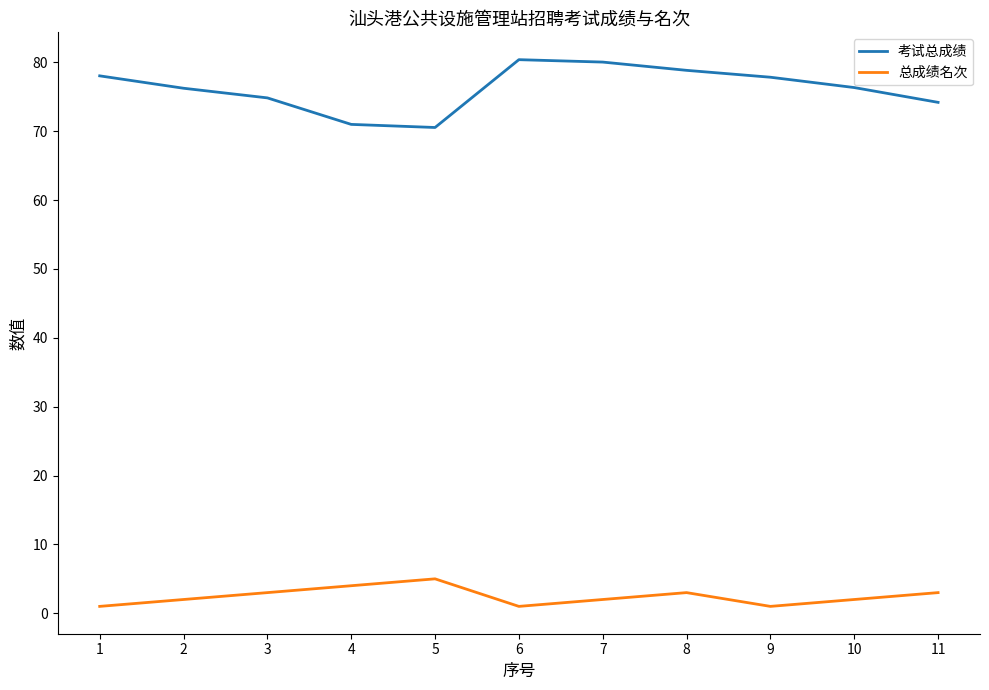

True or false: 总成绩名次 and 考试总成绩 cross at least once.

False